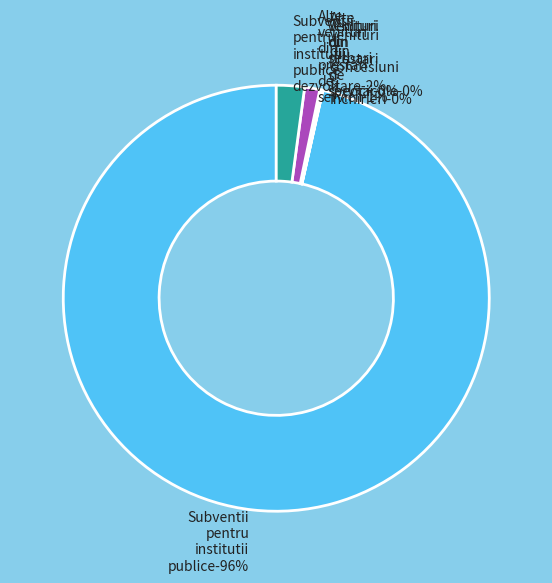

True or false: Alte venituri din prestari de servicii accounts for 11% of the total.

False